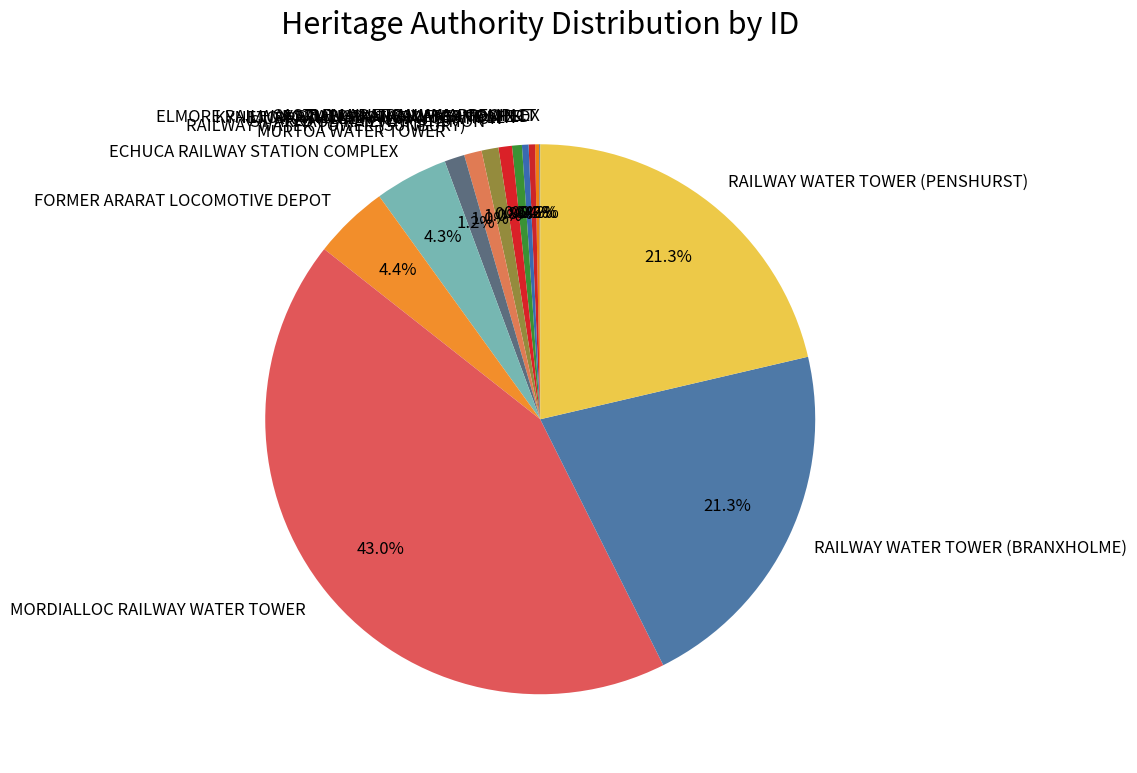

Which slice is the largest?

MORDIALLOC RAILWAY WATER TOWER